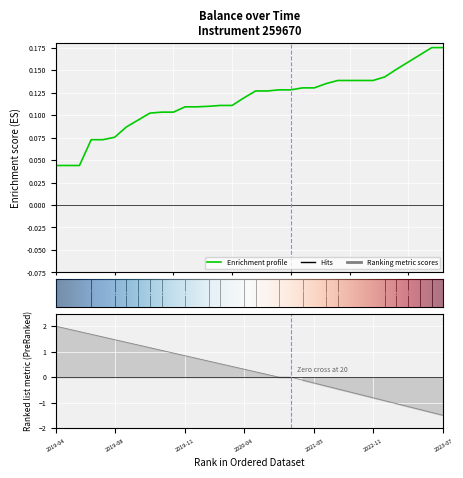

The value at 14 is 0.1. True or false?

True